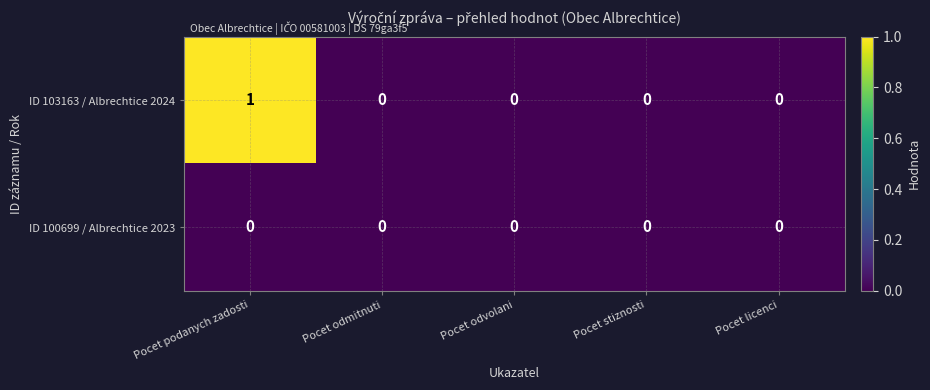

The ID 103163 / Albrechtice 2024 series shows 1 at Pocet podanych zadosti. True or false?

True